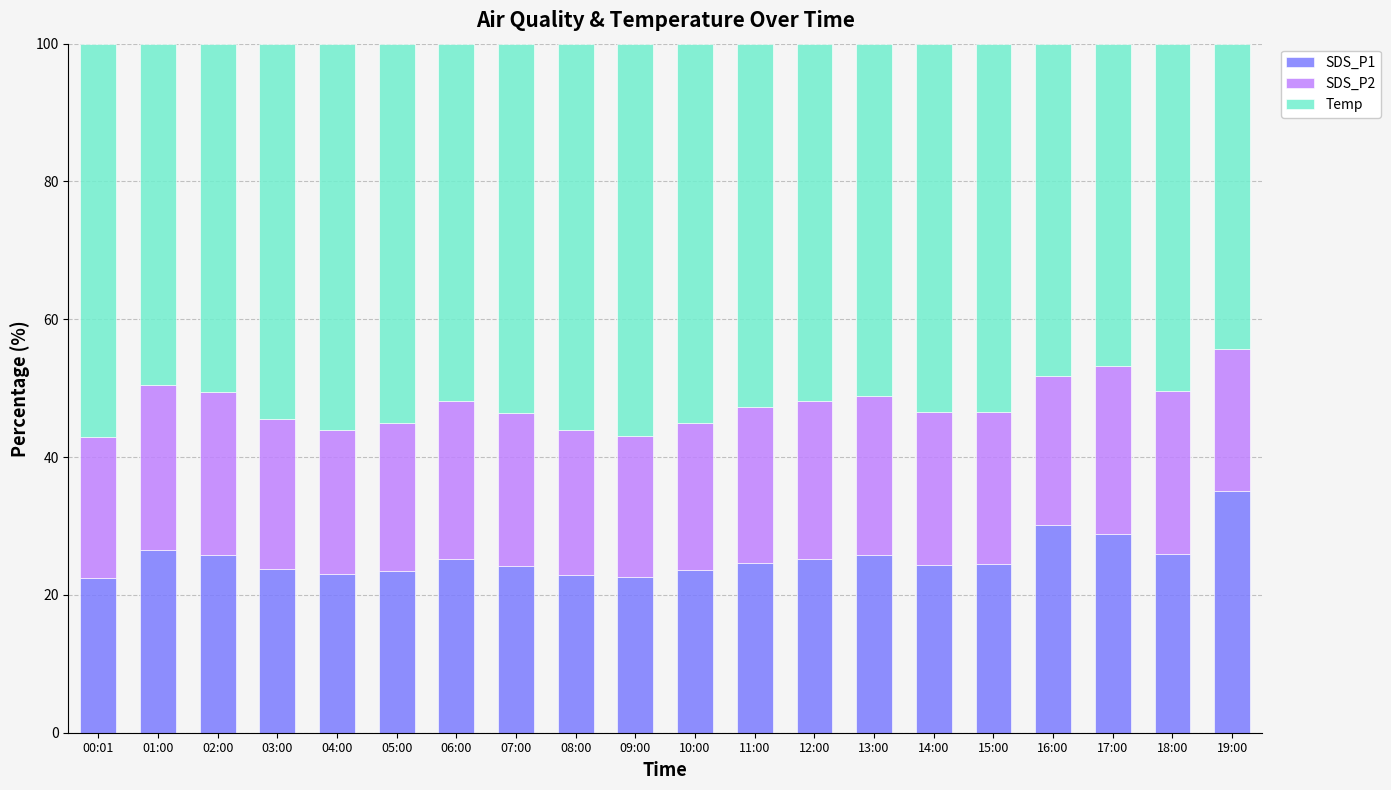

What is the lowest value of the SDS_P1 series?

22.5